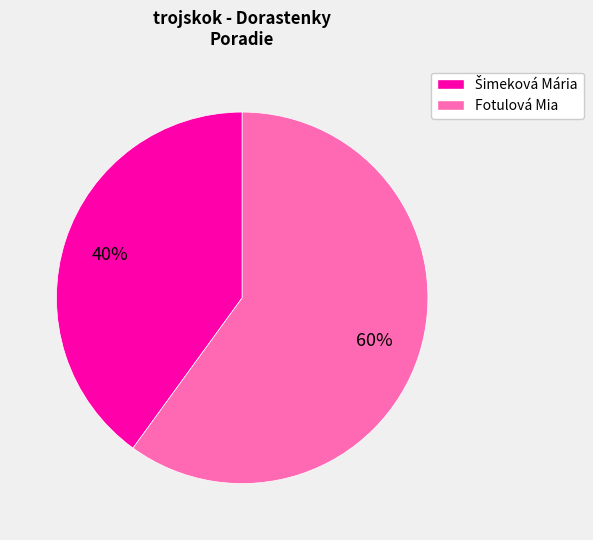

Does any single category account for the majority?

Yes